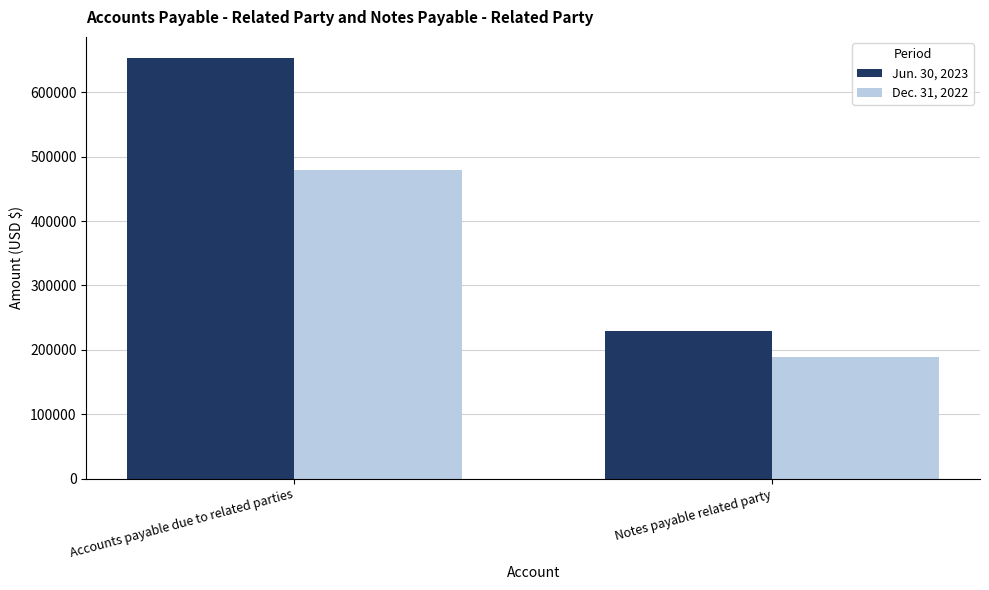

What is the difference between the Jun. 30, 2023 values at Accounts payable due to related parties and Notes payable related party?

423854